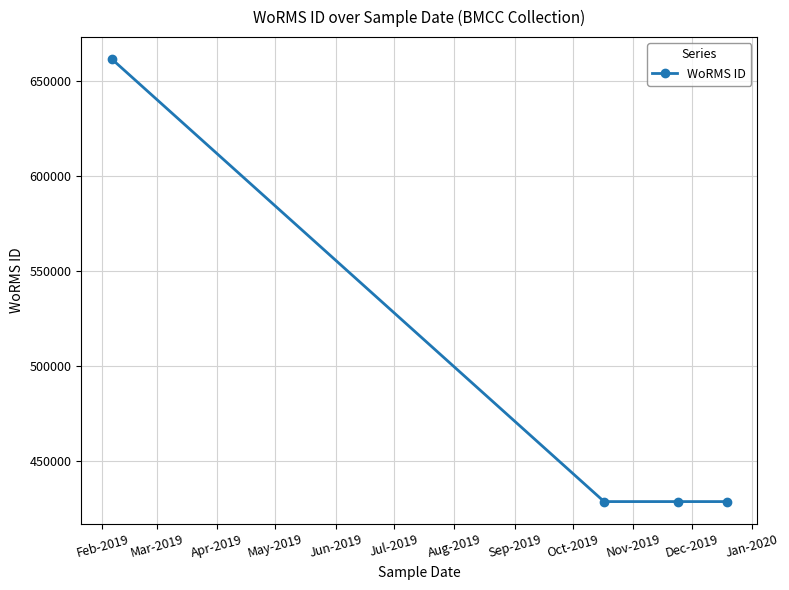

Count the number of data series in this chart.

1